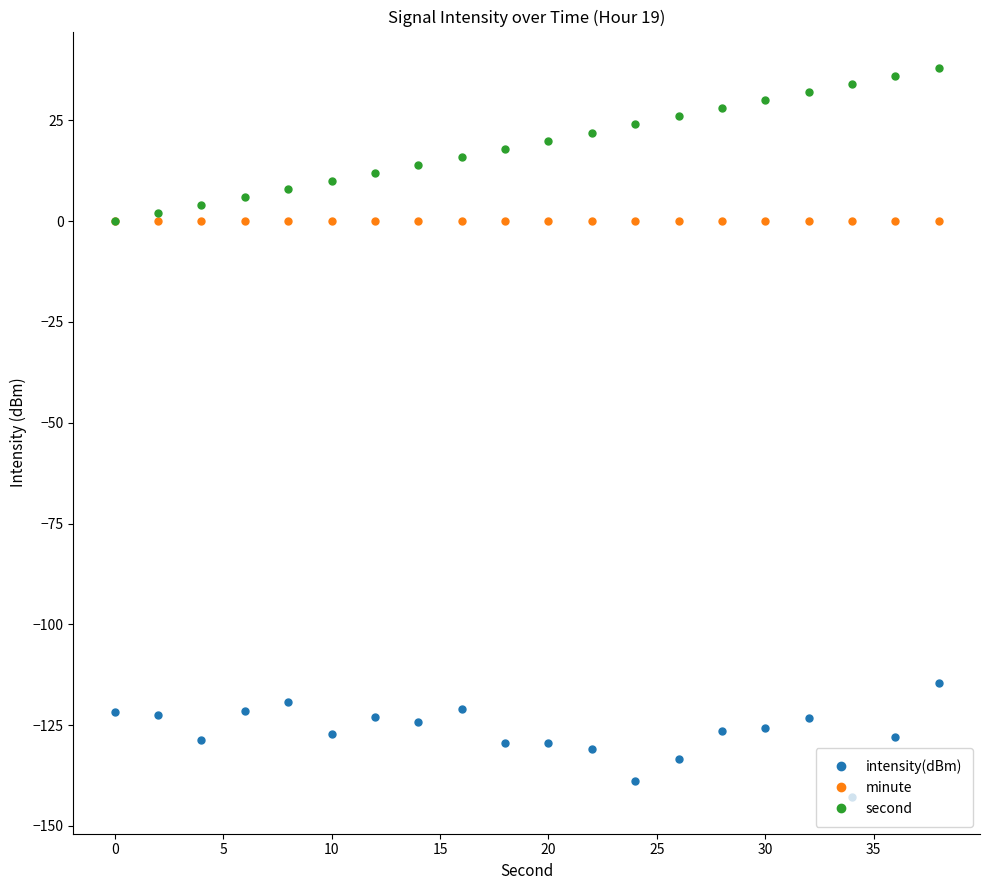

What is the average value of the intensity(dBm) series?

-126.6